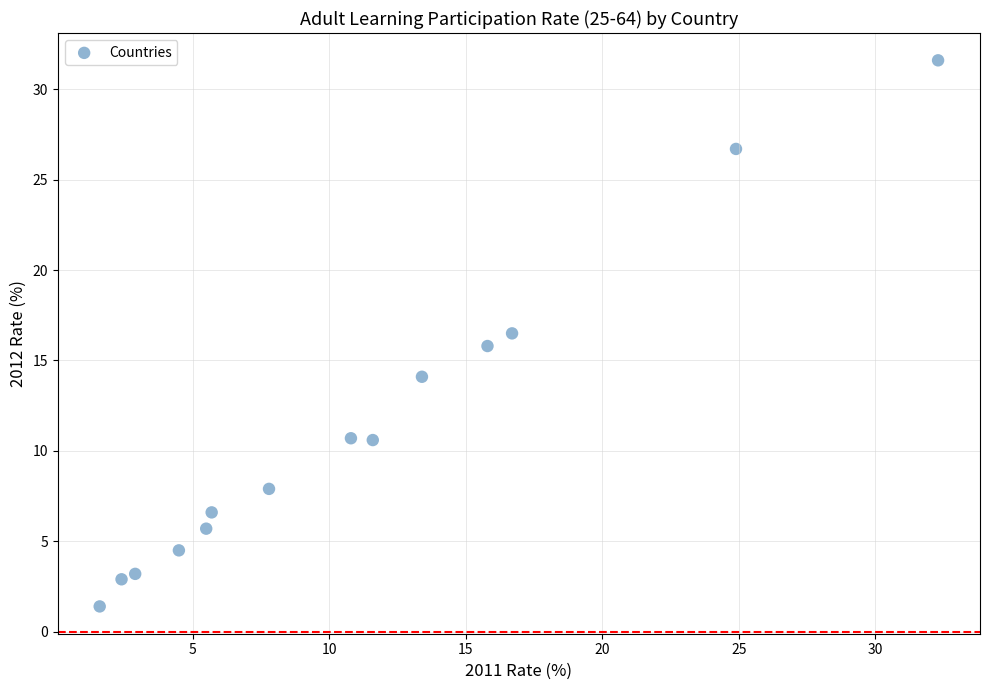

What is the range of X values (max minus min)?

30.7